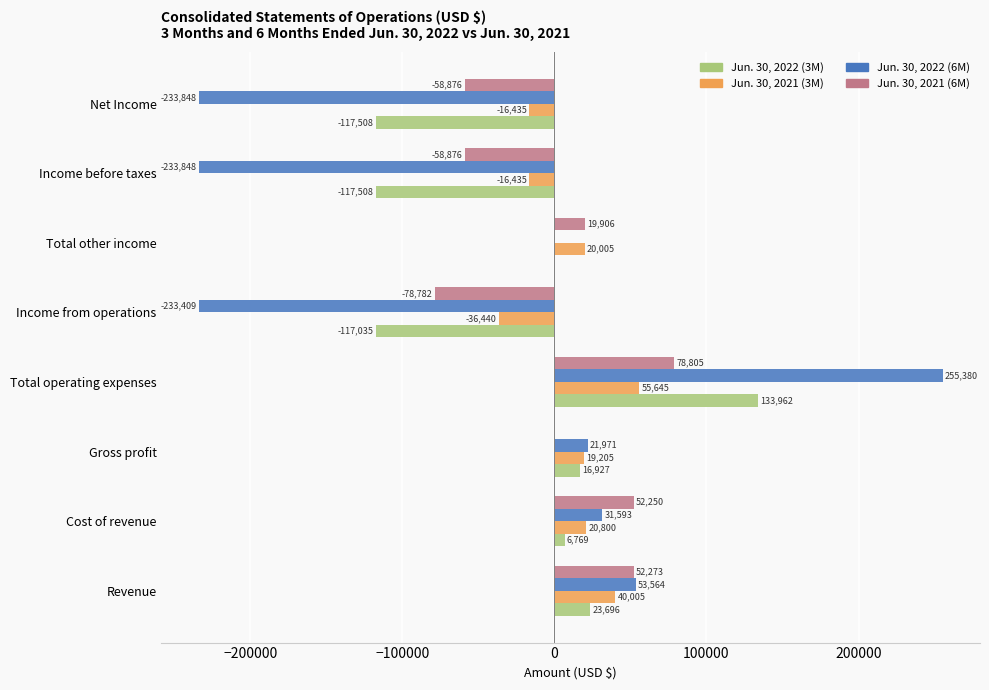

Count the number of data series in this chart.

4